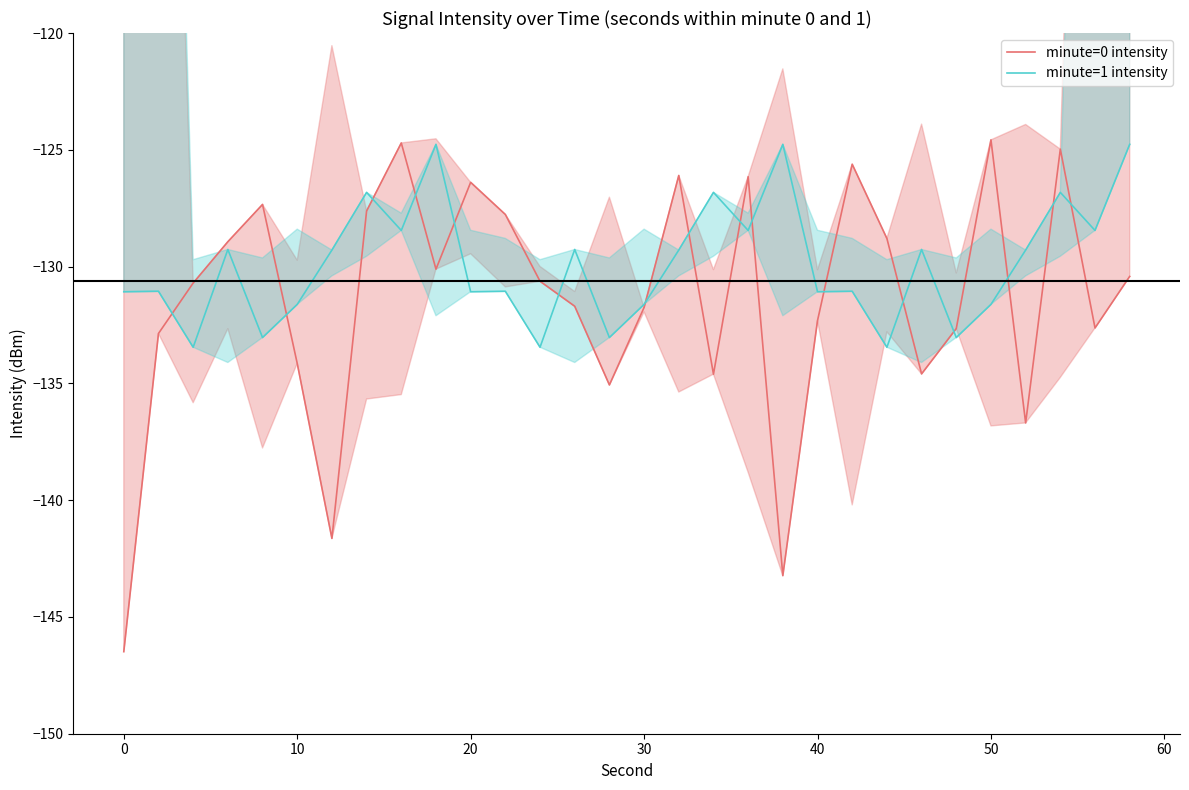

What is the minimum value shown in the chart?

-146.5